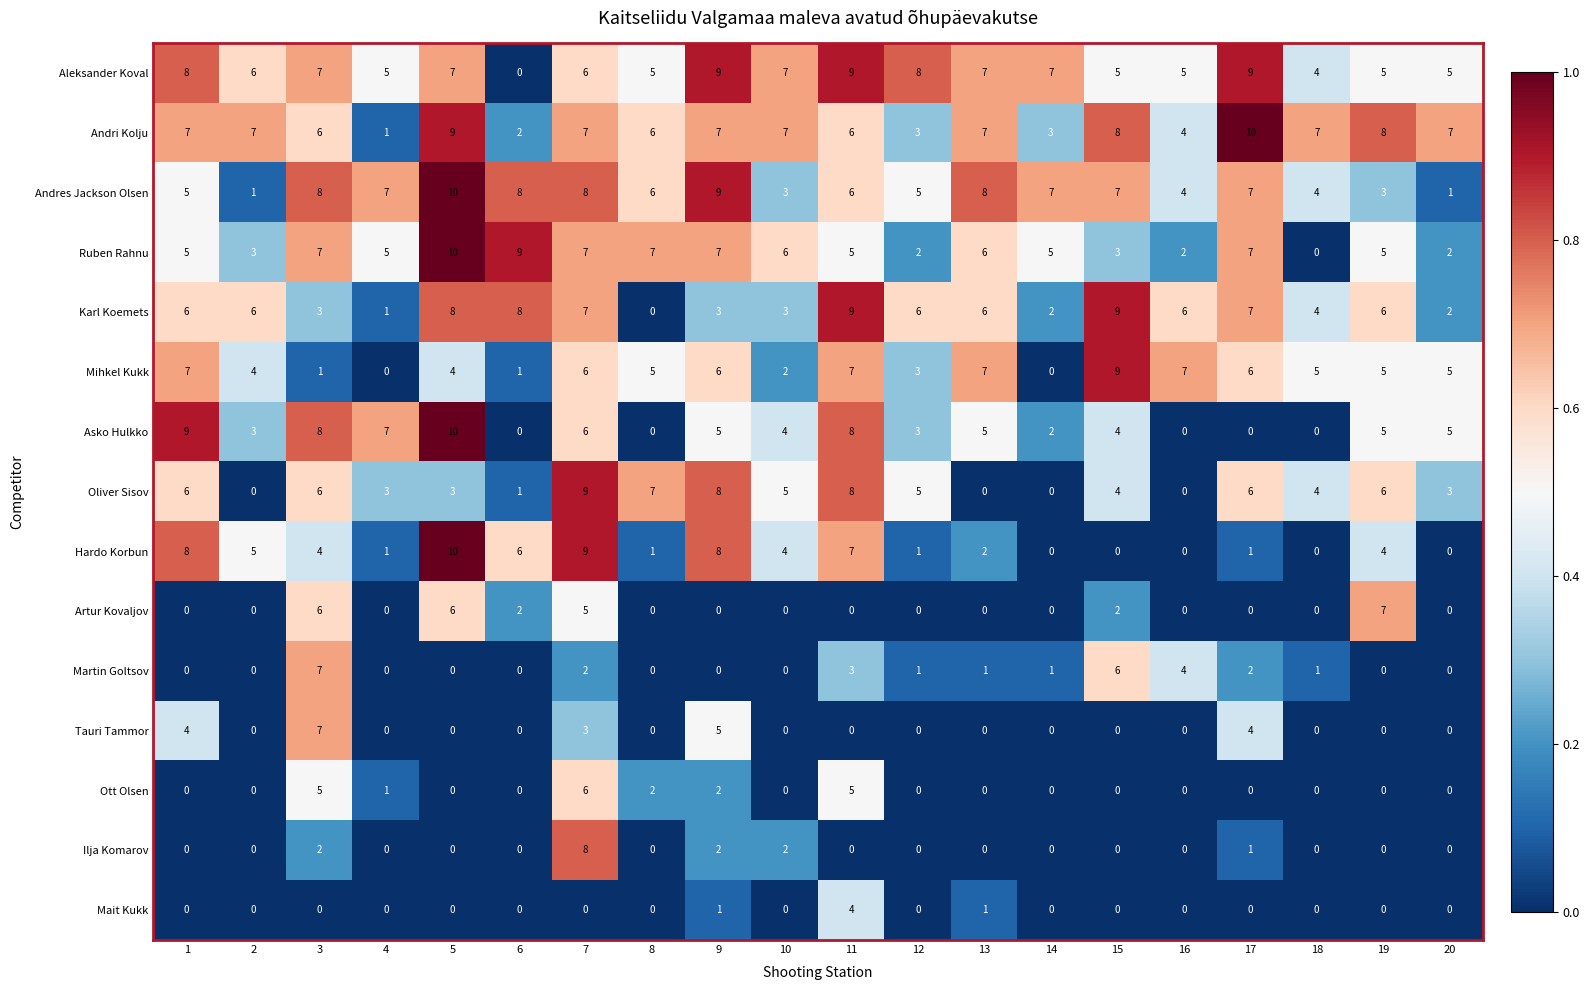

What is the spread (max minus min) of values at 7?

9